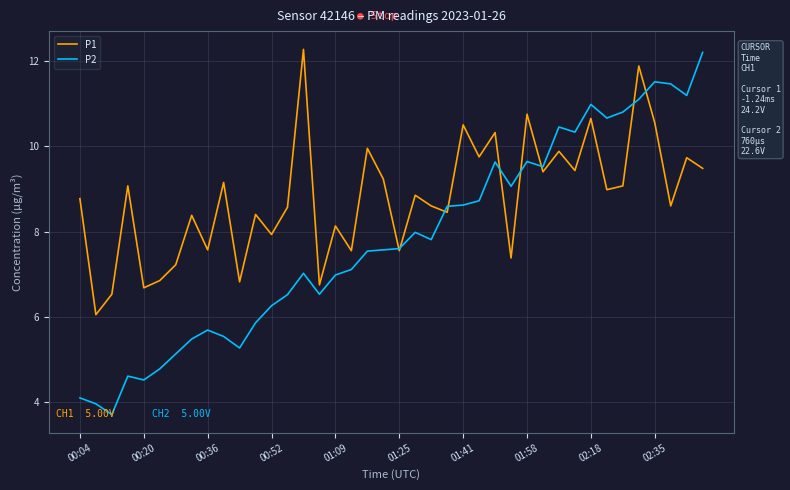

Which series has the largest total across all categories?

P1